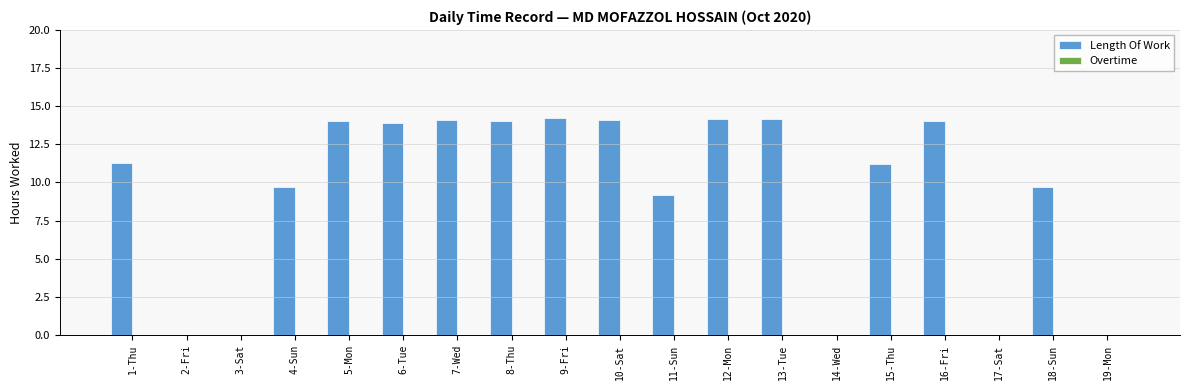

What is the approximate value at 7-Wed?

14.1